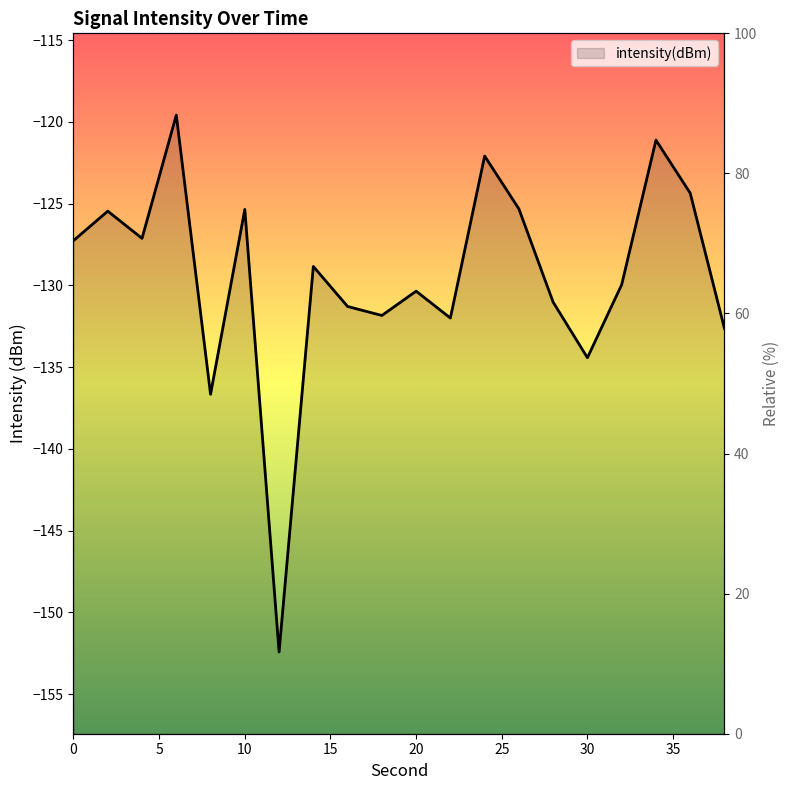

Reading left to right, transcribe all the data shown in this chart.

0=-127.3	2=-125.5	4=-127.1	6=-119.6	8=-136.7	10=-125.4	12=-152.4	14=-128.8	16=-131.3	18=-131.8	20=-130.4	22=-132.0	24=-122.1	26=-125.3	28=-131.0	30=-134.4	32=-130.0	34=-121.1	36=-124.4	38=-132.6